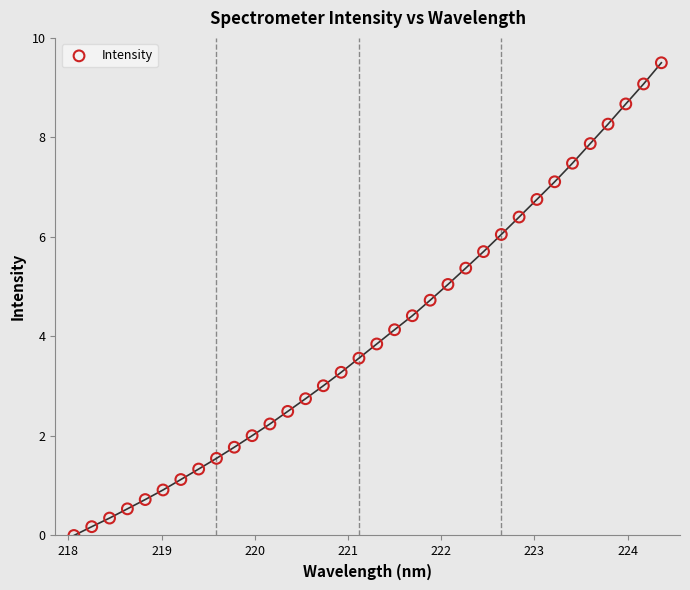

What is the range of Y values (max minus min)?

9.5